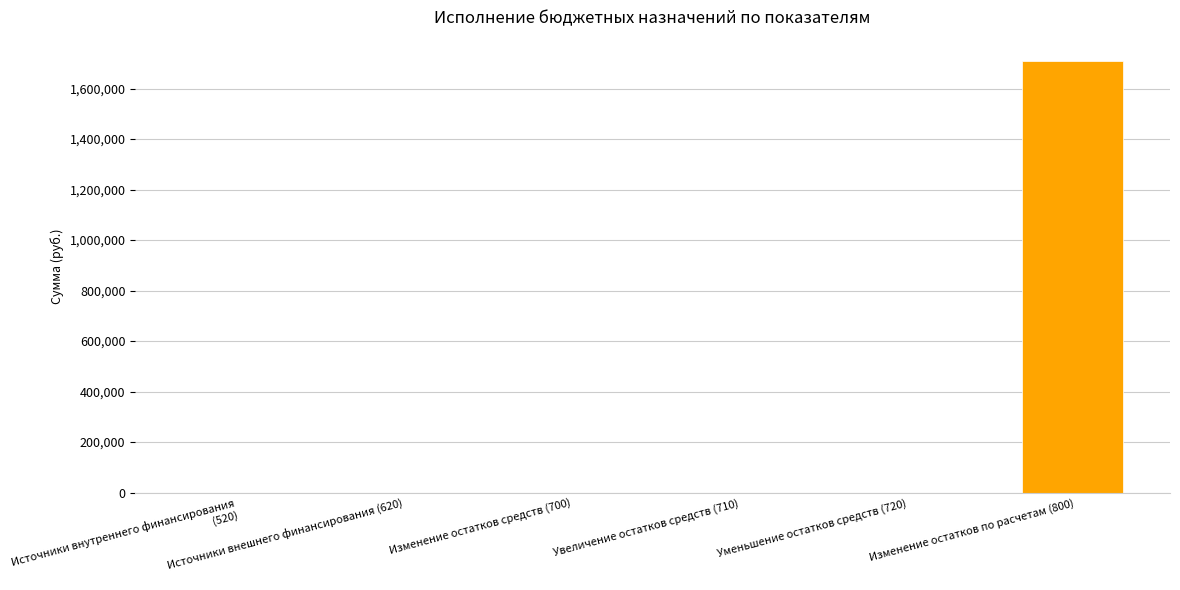

What is the sum of all values?

1707959.8